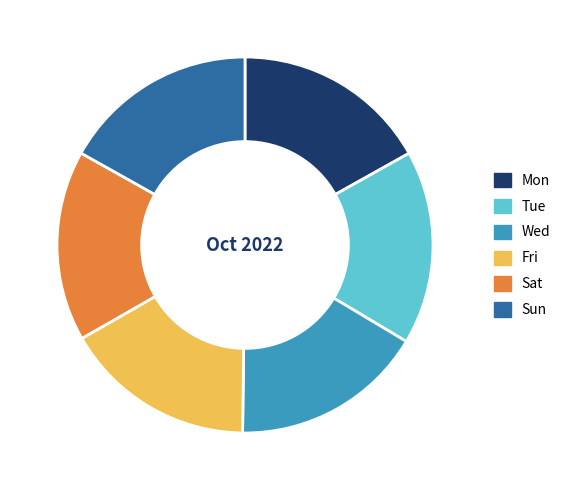

How many slices are in this pie chart?

6